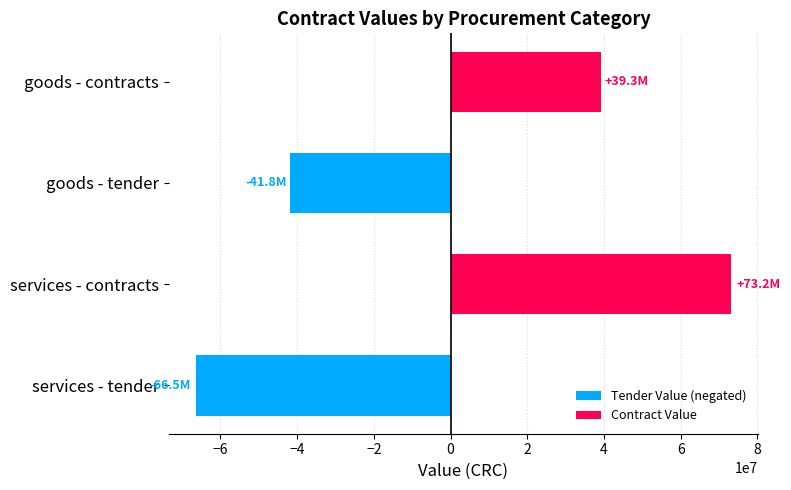

Rank the series by their maximum value, from lowest to highest.

Tender Value (negated), Contract Value